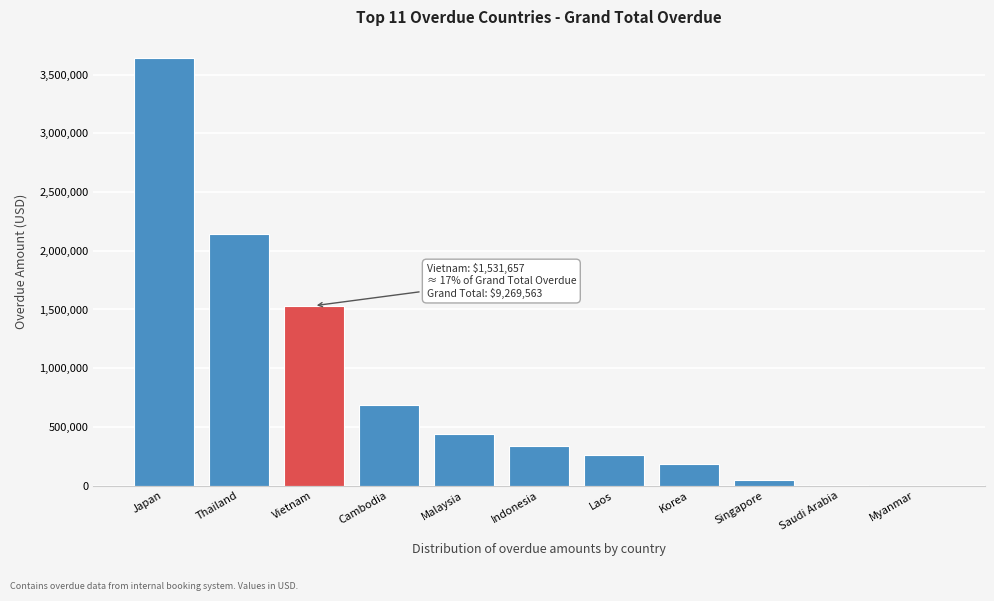

Read the value at Korea.

186881.0